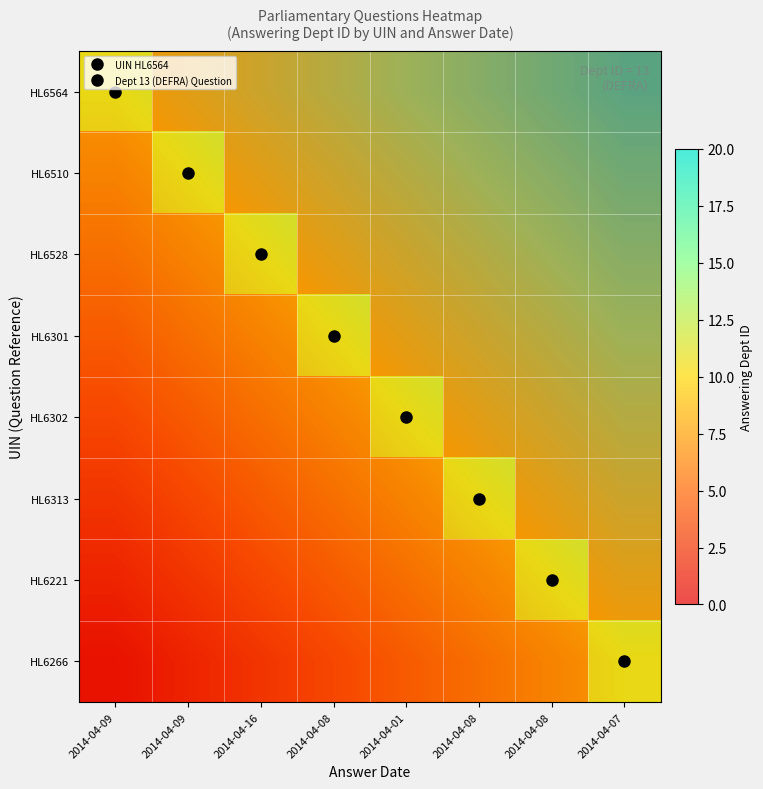

The value of HL6302 at 2014-04-07 is 24.7. True or false?

False